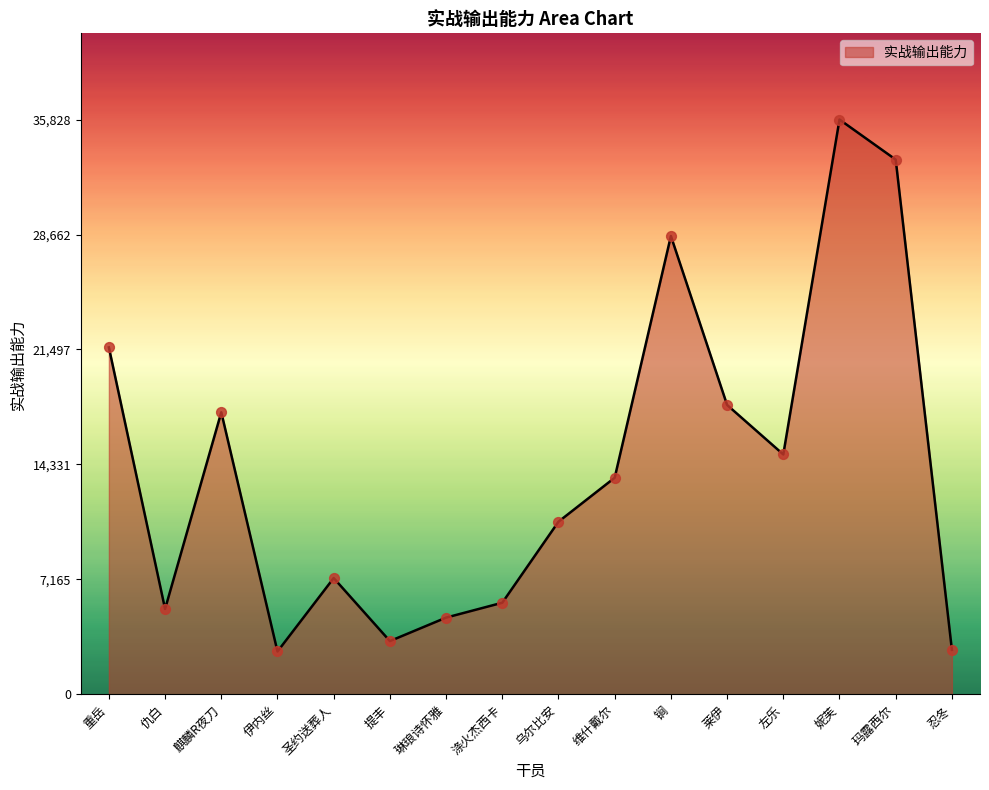

What is the change in value from 仇白 to 维什戴尔?

+8180.8